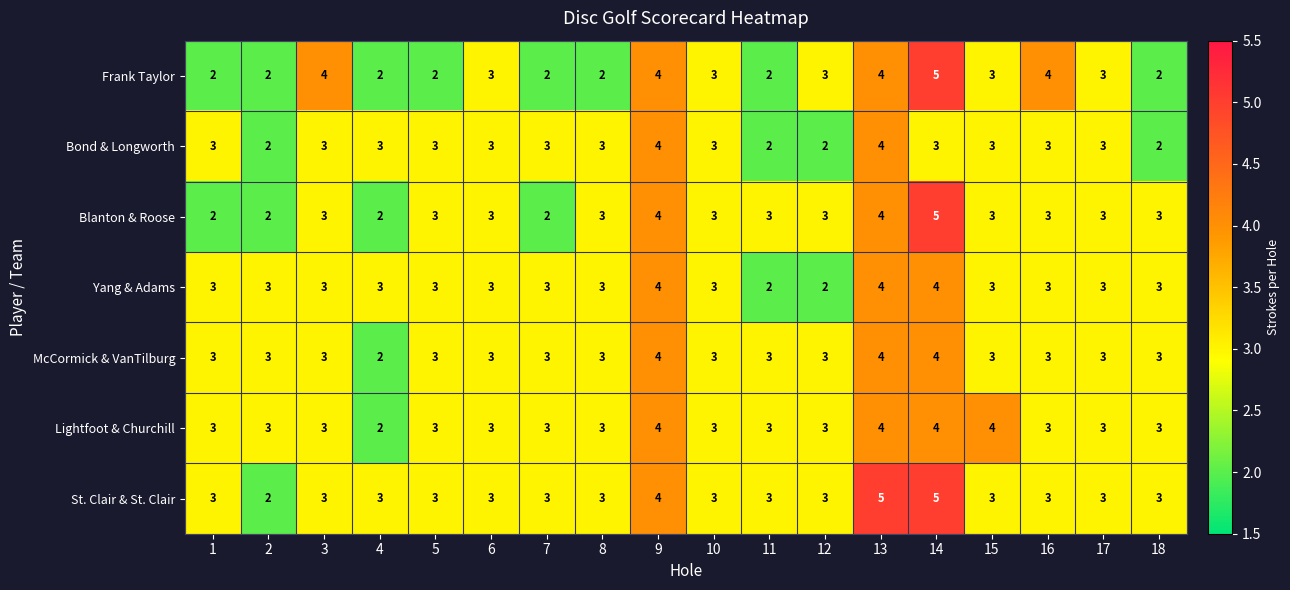

Which series has the largest total across all categories?

St. Clair & St. Clair